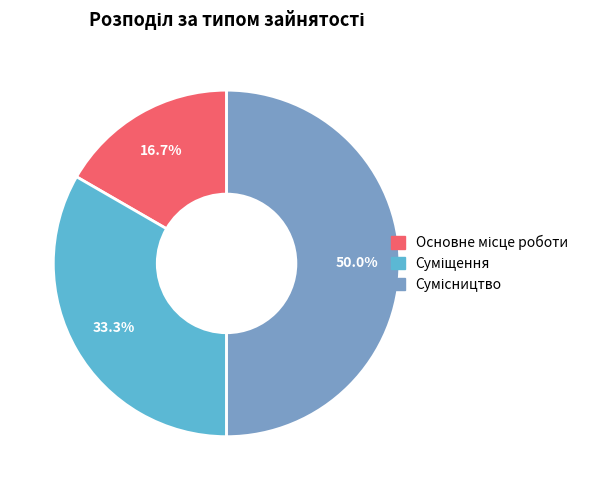

To the nearest percent, what is the combined percentage of Основне місце роботи and Суміщення?

50%